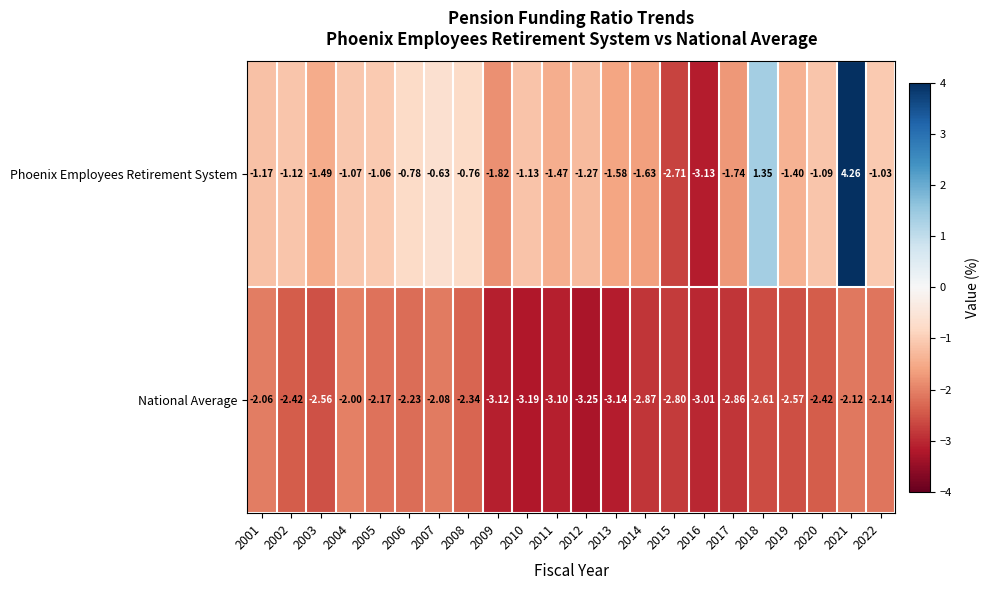

Rank the series by their maximum value, from lowest to highest.

National Average, Phoenix Employees Retirement System